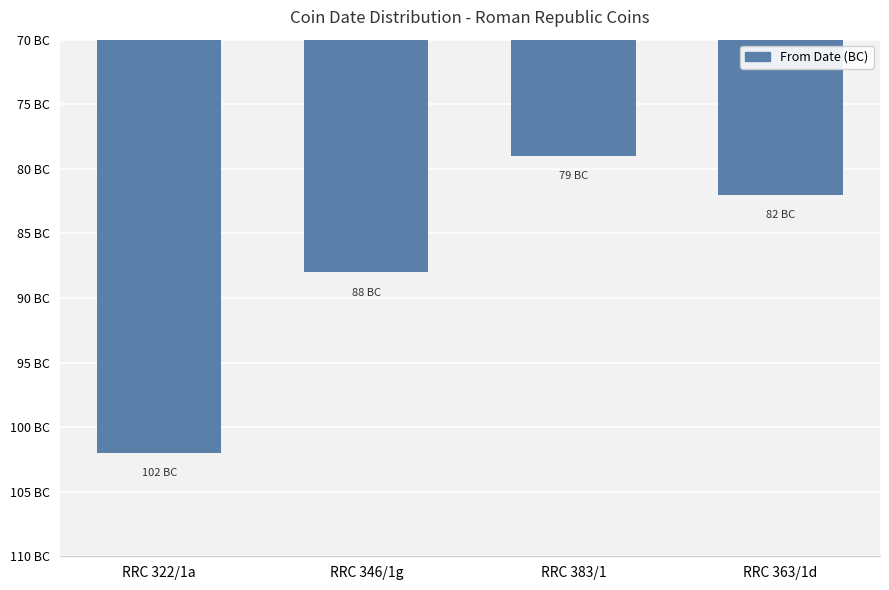

Reading left to right, transcribe all the data shown in this chart.

-102	-88	-79	-82